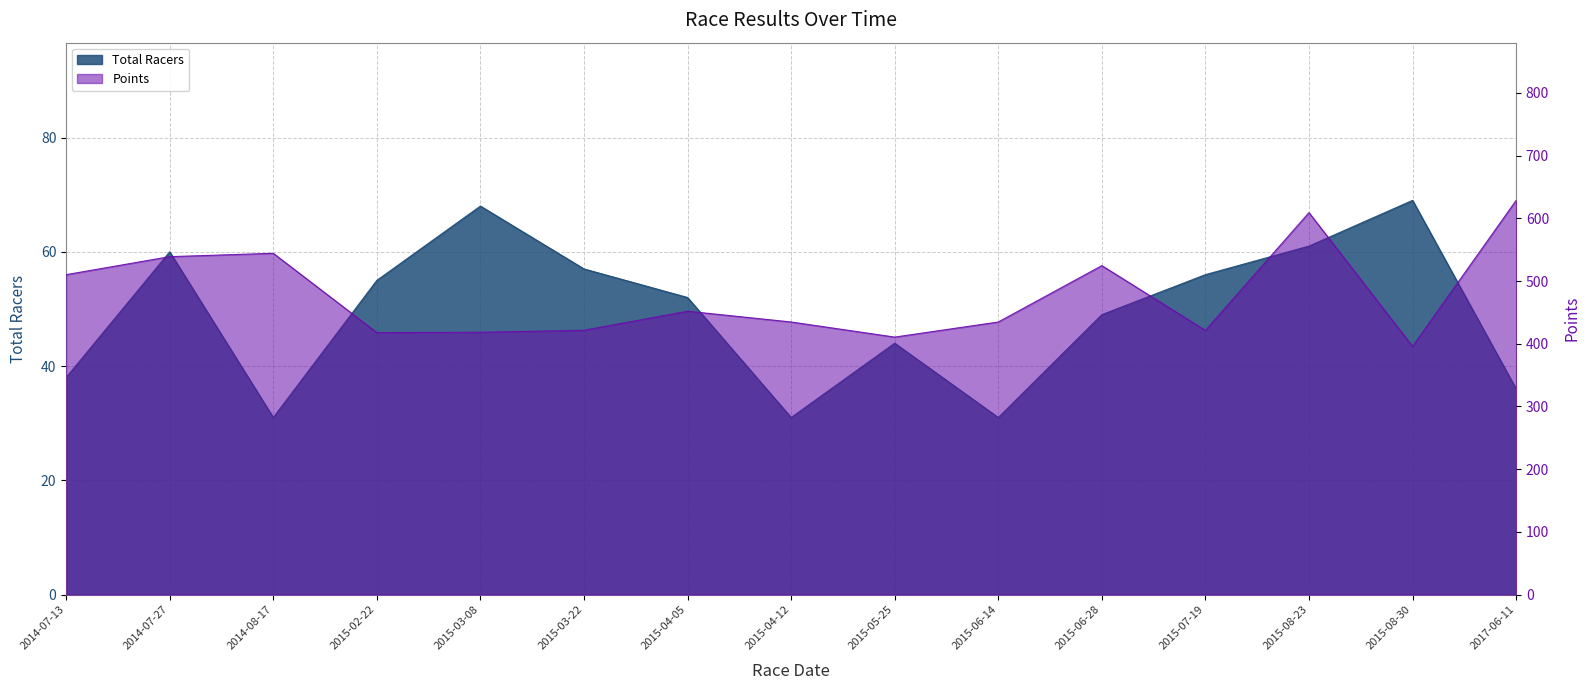

What is the label of the 13th point from the left?

2015-08-23